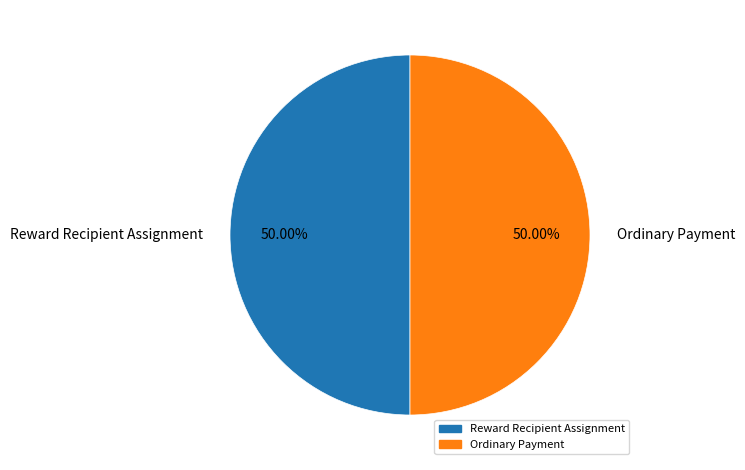

Approximately how many times larger is the value at Reward Recipient Assignment compared to Ordinary Payment?

1.0